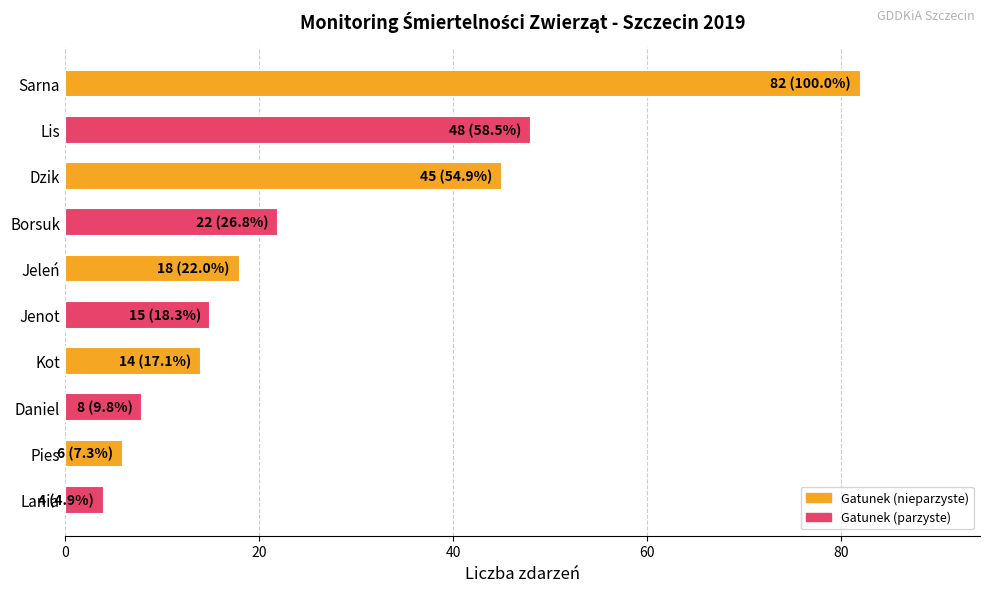

Rank the categories by value from highest to lowest.

Sarna, Lis, Dzik, Borsuk, Jeleń, Jenot, Kot, Daniel, Pies, Lania